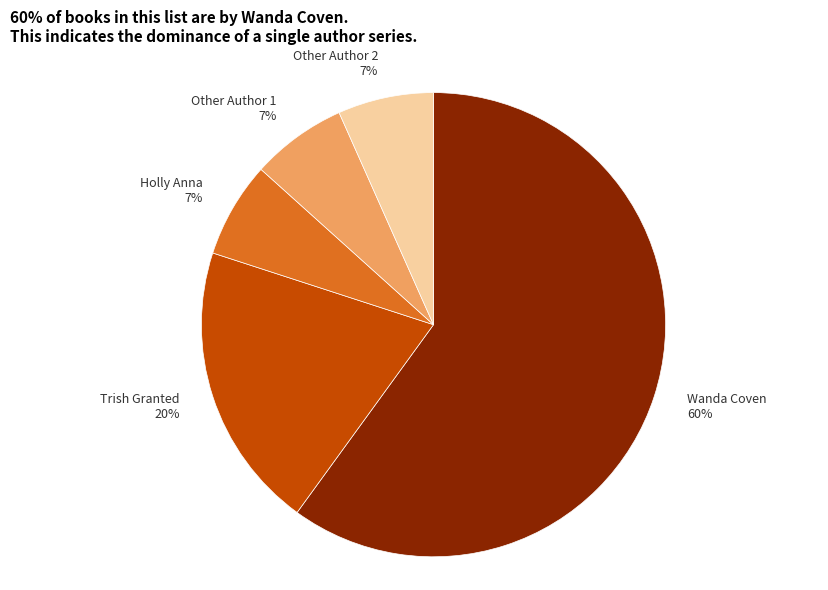

To the nearest percent, what is the average slice percentage?

20%